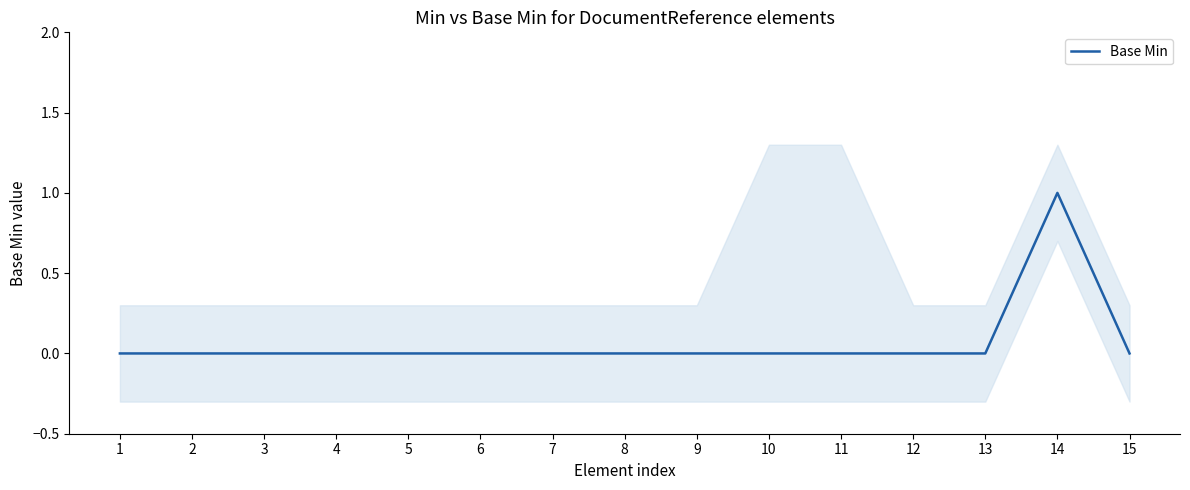

What is the sum of all values?

1